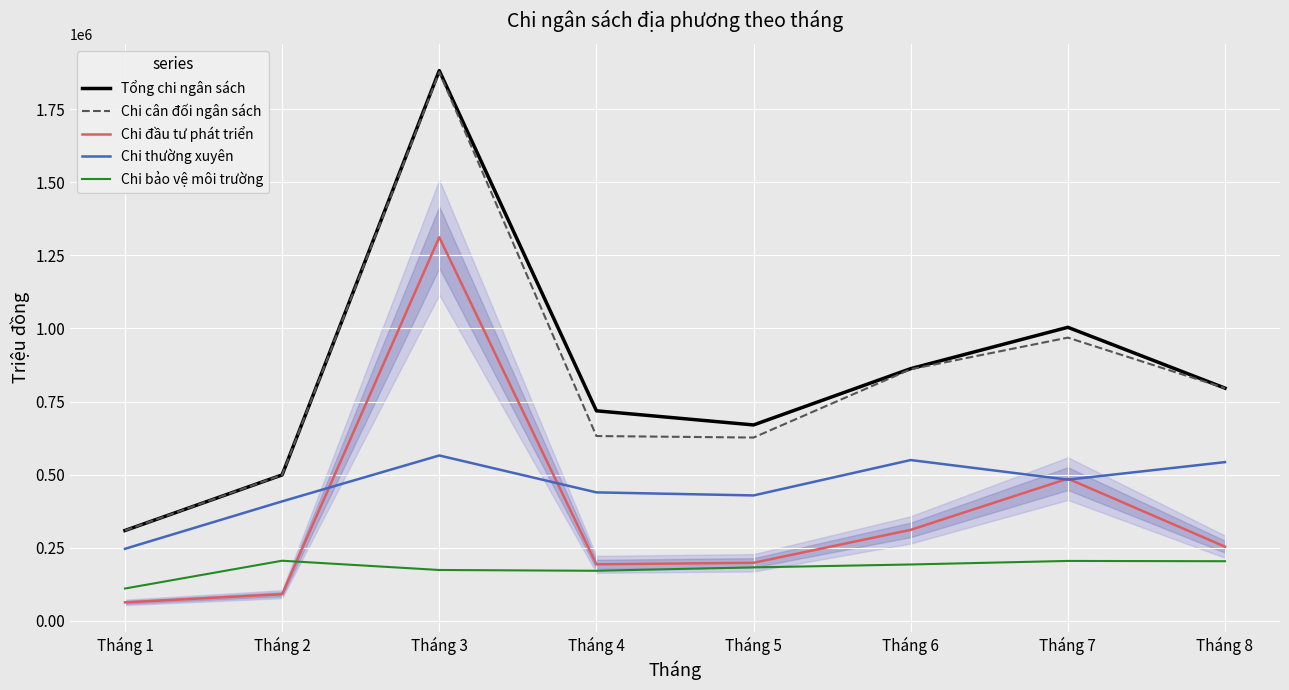

Which series has the largest total across all categories?

Tổng chi ngân sách